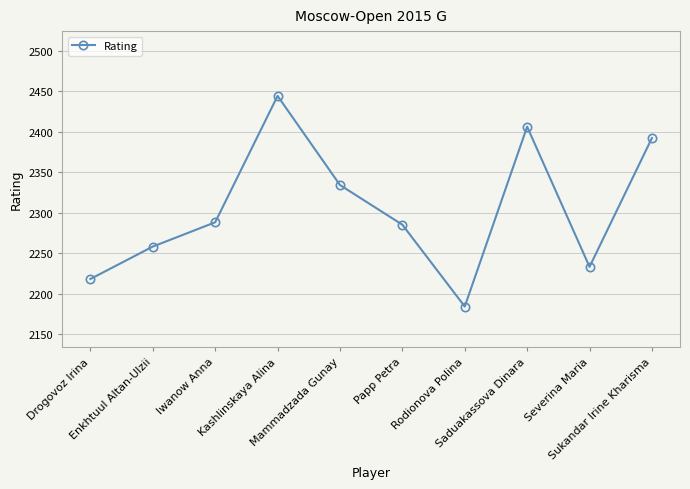

What is the label of the 3rd point from the left?

Iwanow Anna